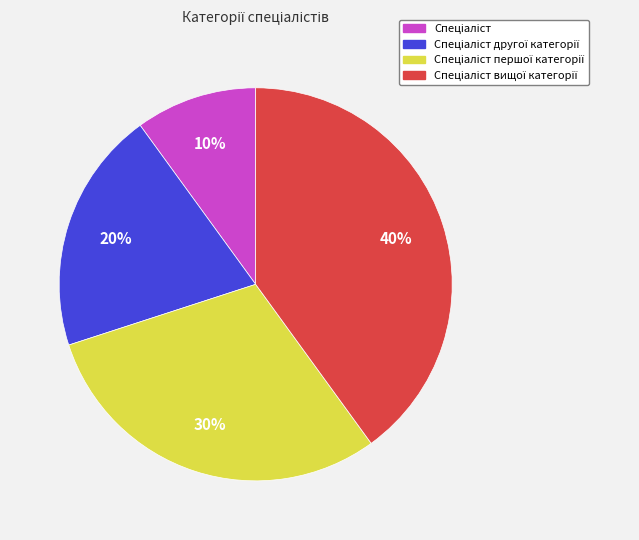

To the nearest percent, what is the average slice percentage?

25%